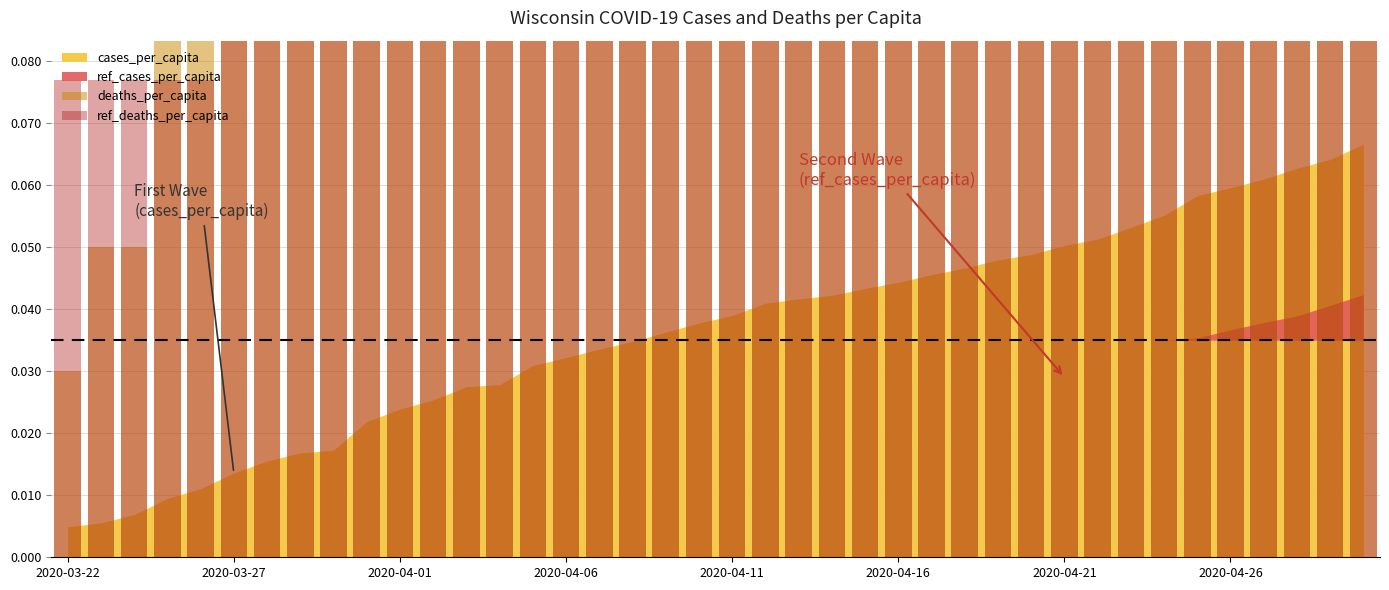

Which series has the largest total across all categories?

ref_deaths_per_capita